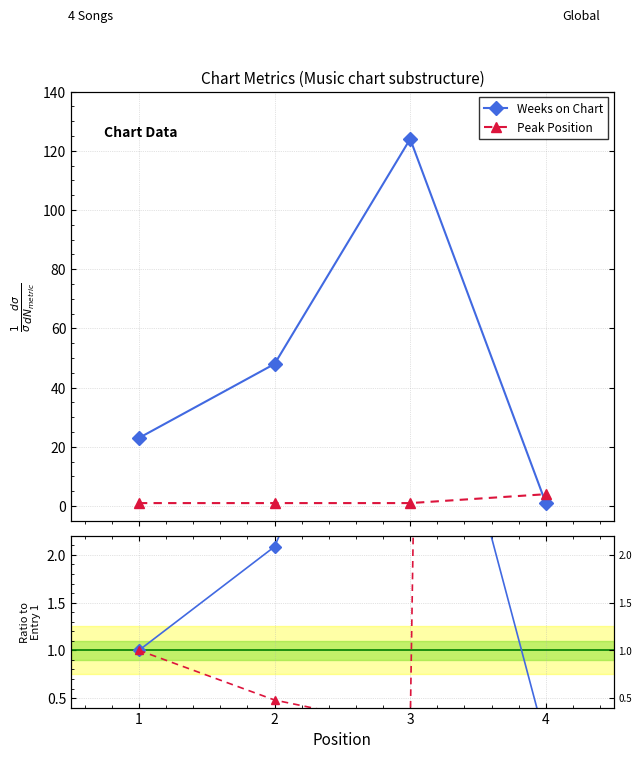

Which series ends up on top after the final intersection of Weeks on Chart and Peak Position?

Peak Position